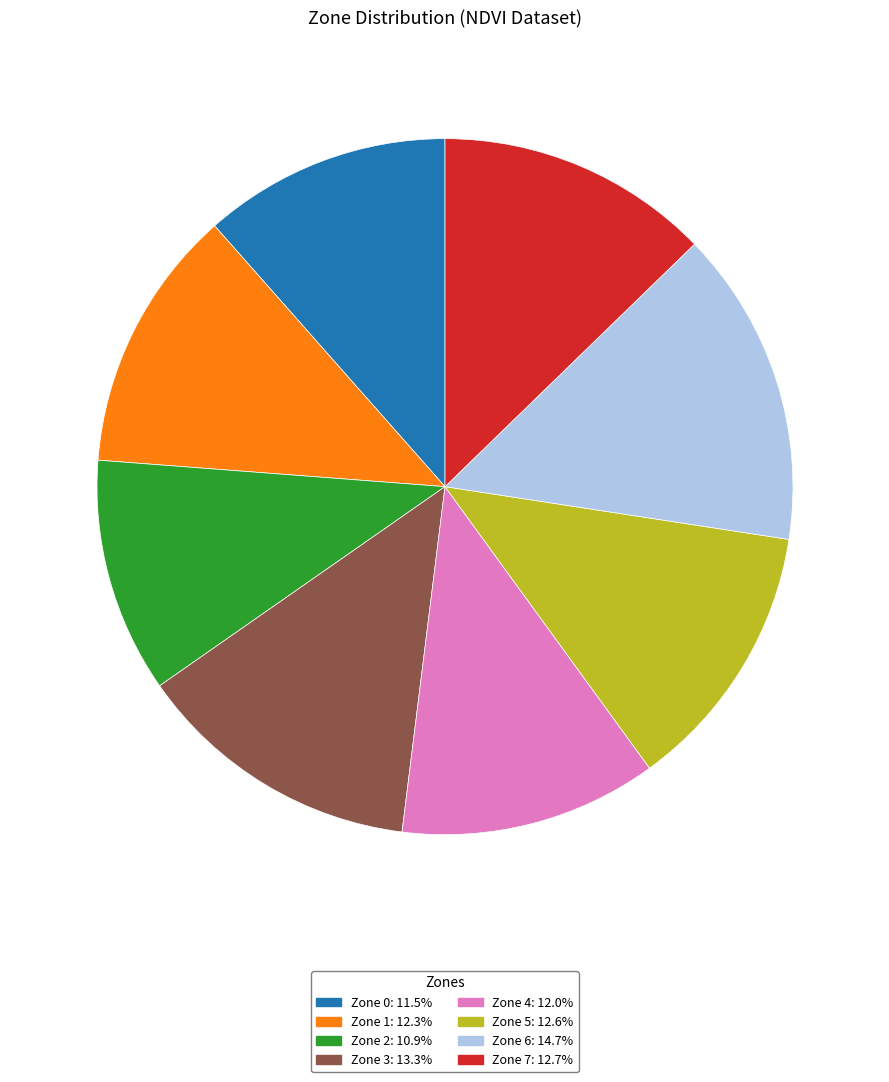

What is the smallest slice in the pie chart?

Zone 2